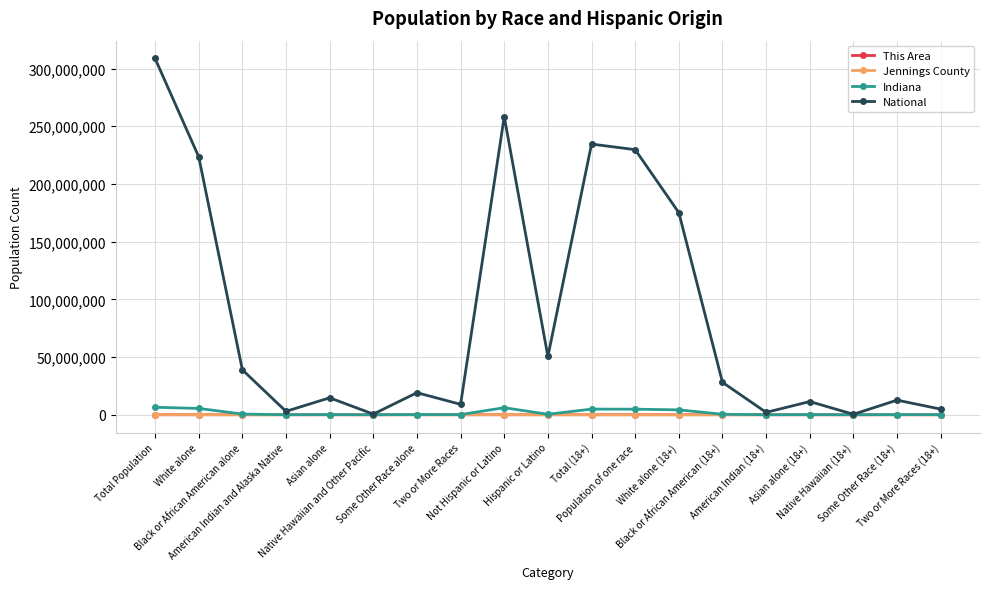

How many interior local peaks does the National series have?

6